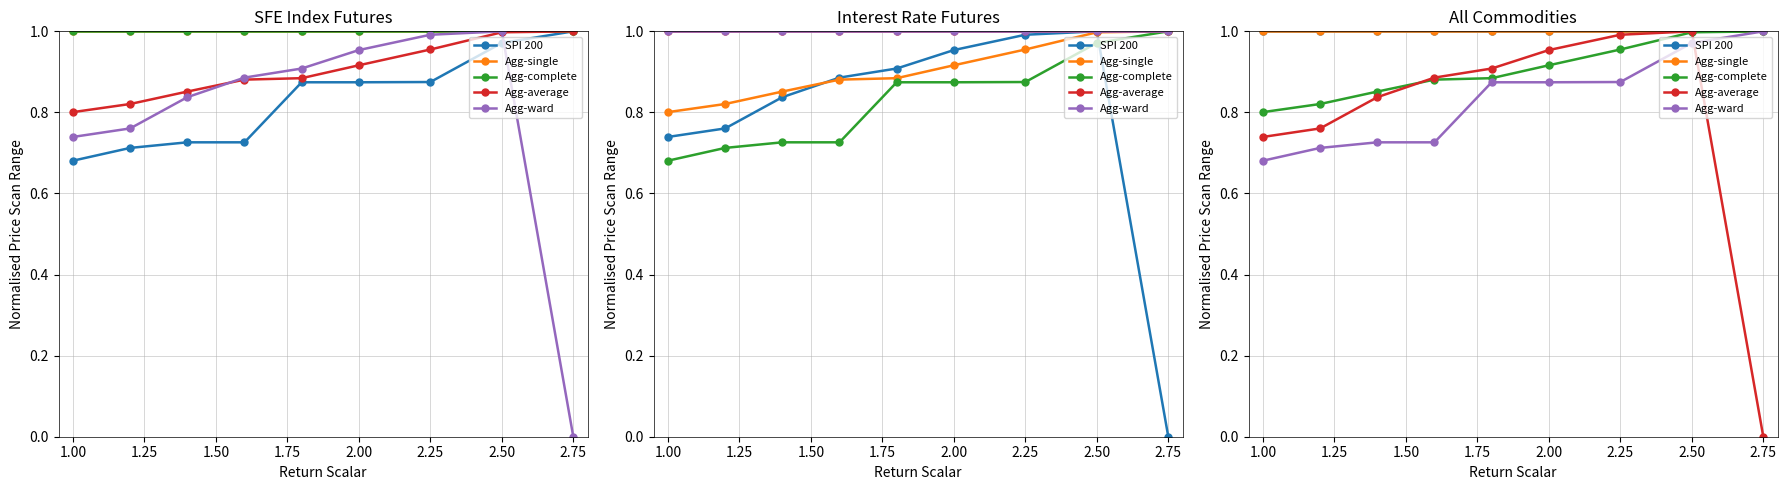

What position from the right is 2.50?

2